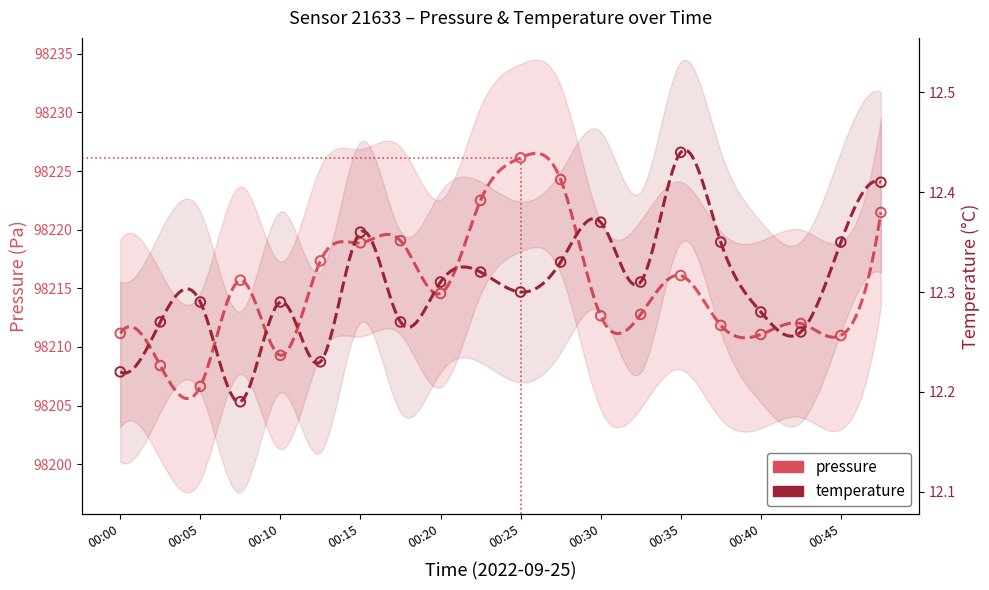

At which category is the sum across all series the highest?

00:25